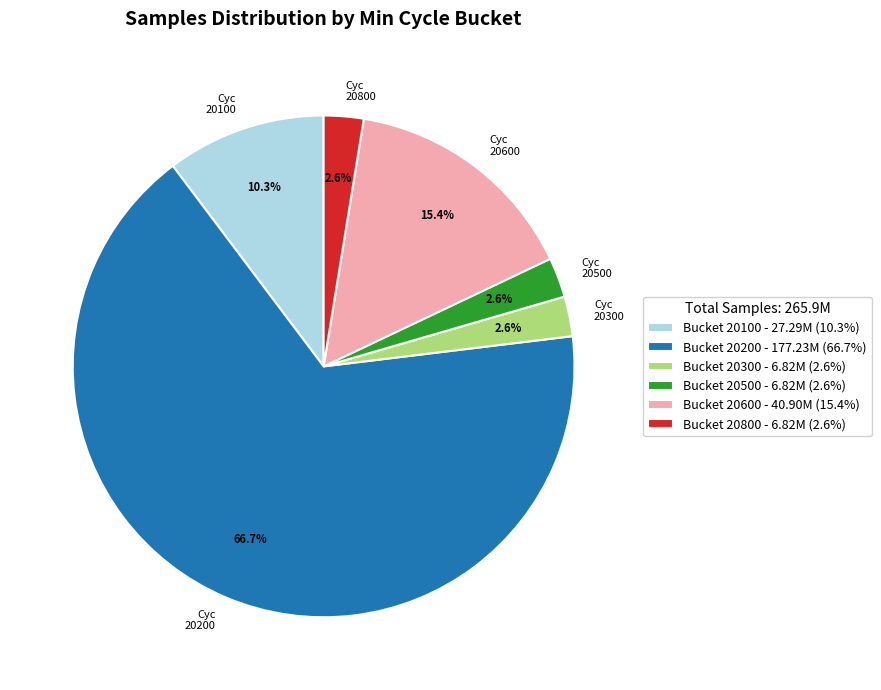

Is Cyc 20200 the majority of the pie?

Yes